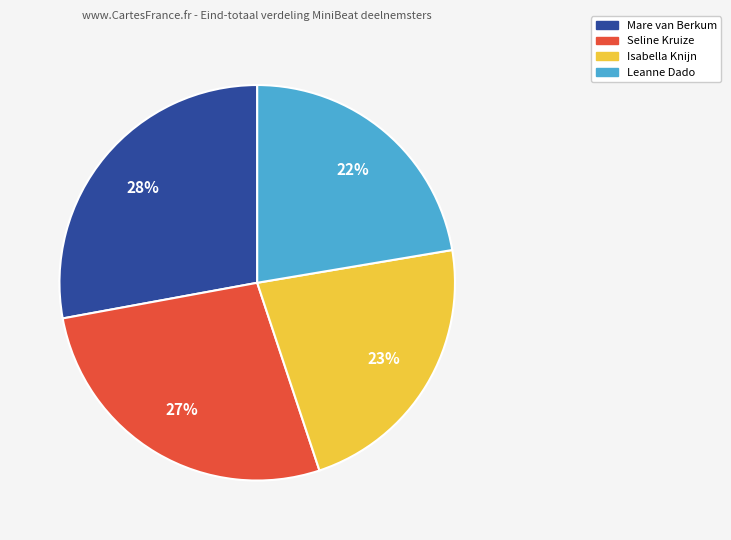

True or false: Isabella Knijn accounts for 23% of the total.

True